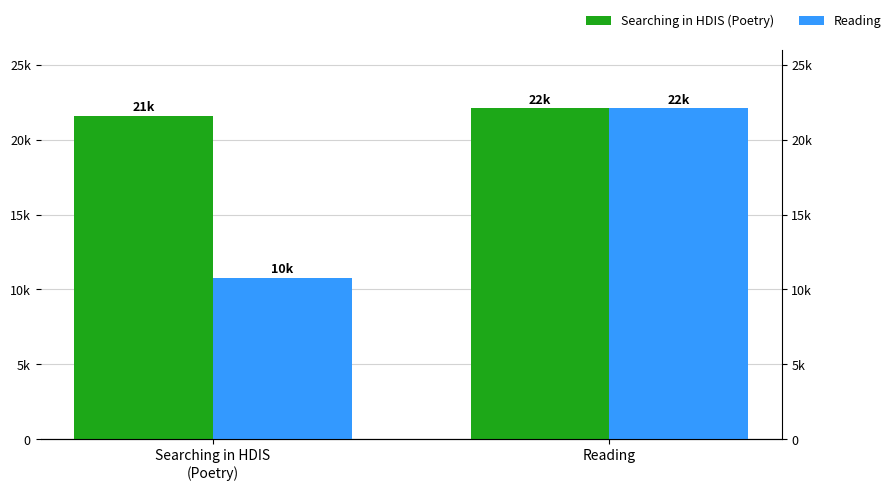

Which category has the lowest value across all series?

Searching in HDIS
(Poetry)